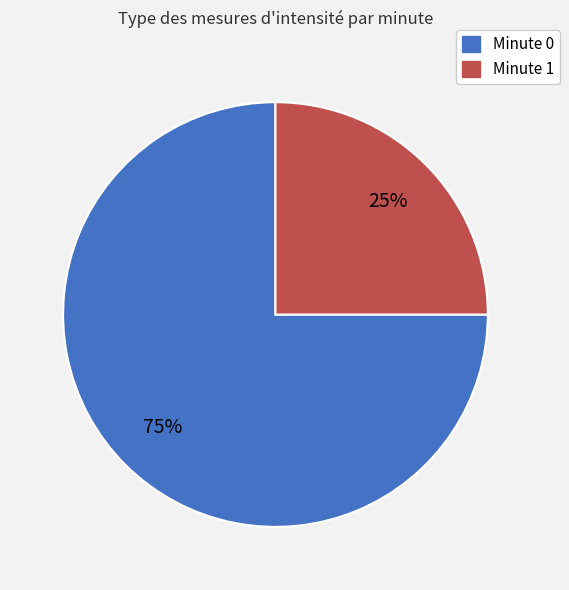

Do Minute 1 and Minute 0 together represent more than half of the pie?

Yes